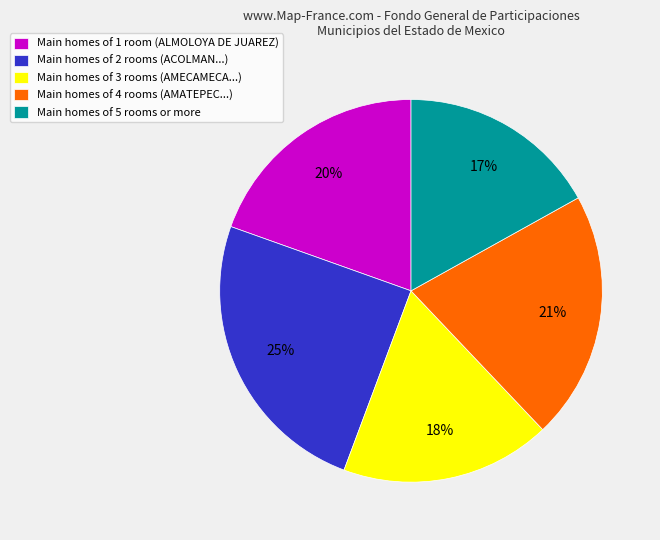

Count the number of slices in the pie.

5